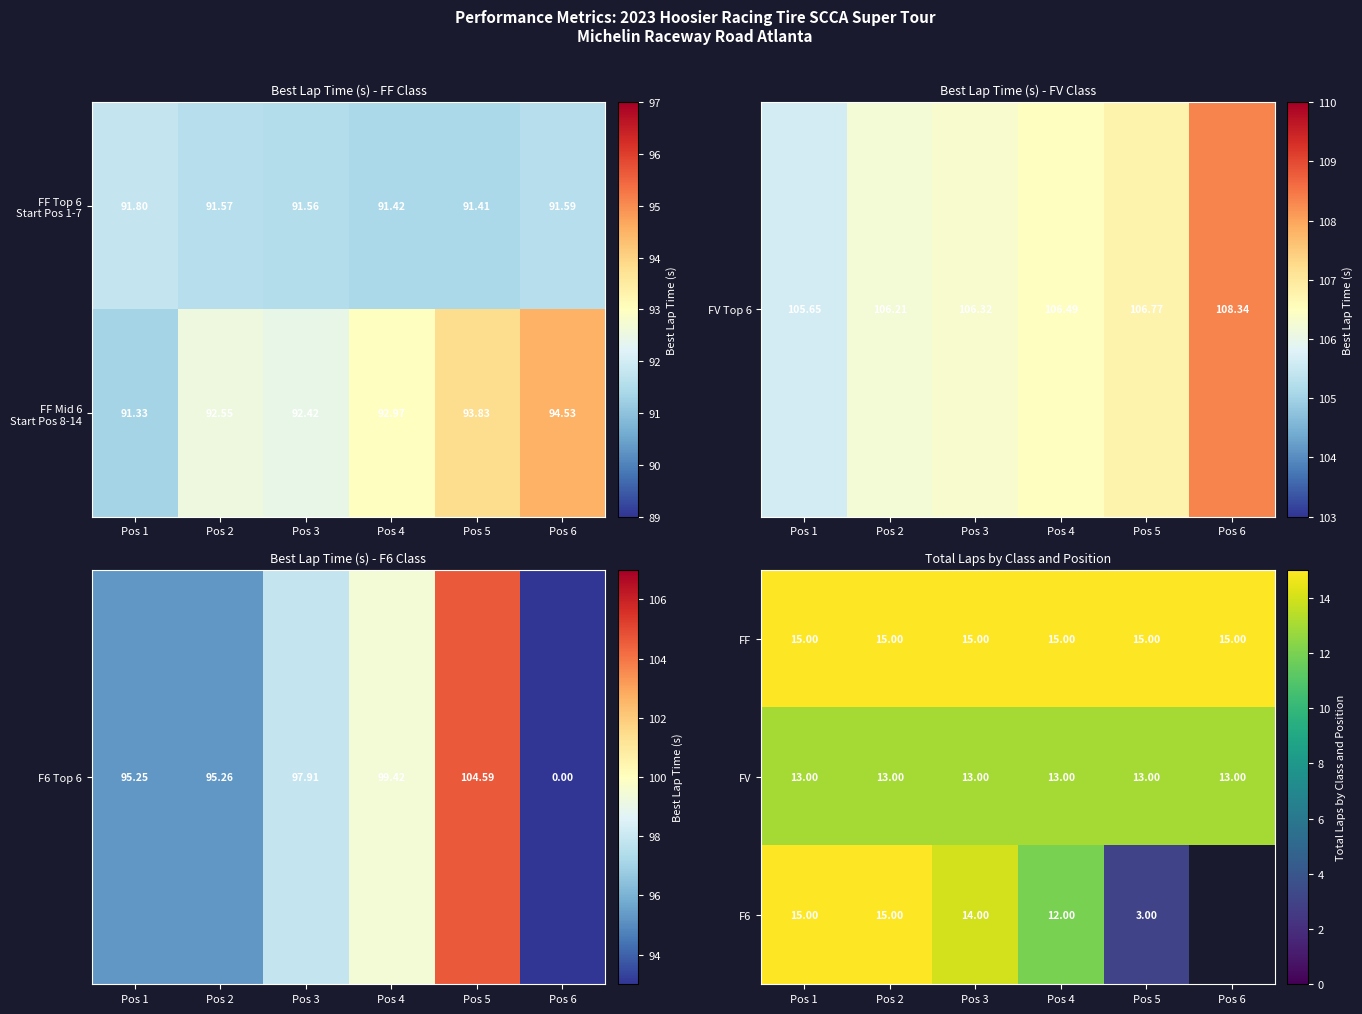

Which has a higher value, Pos 4 or Pos 6?

Pos 4